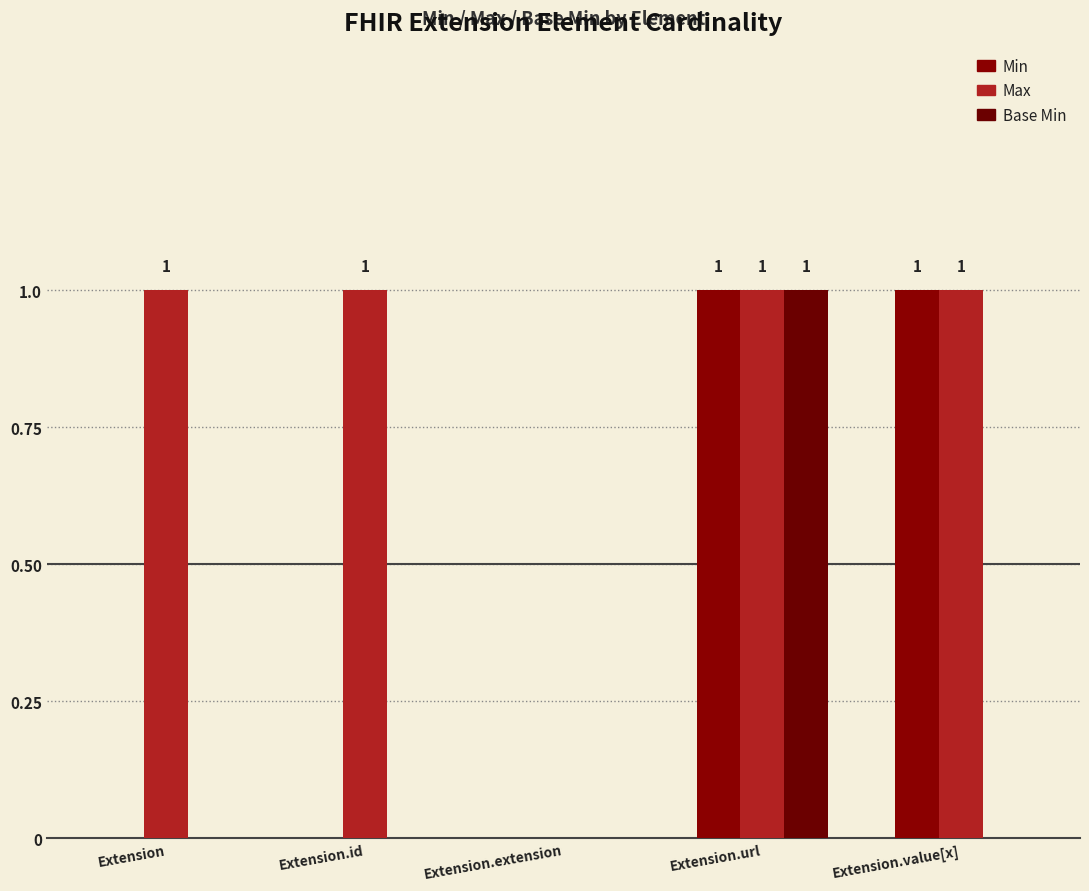

How many data points does each series have?

5